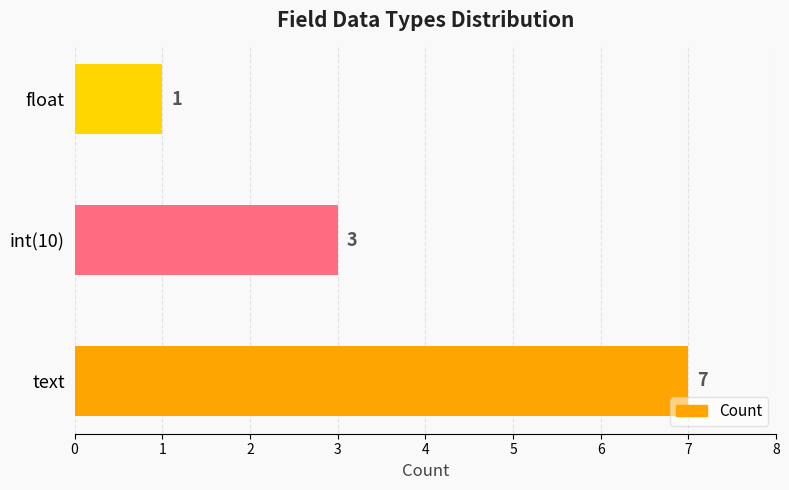

Reading bottom to top, list all the values displayed in this chart.

7	3	1